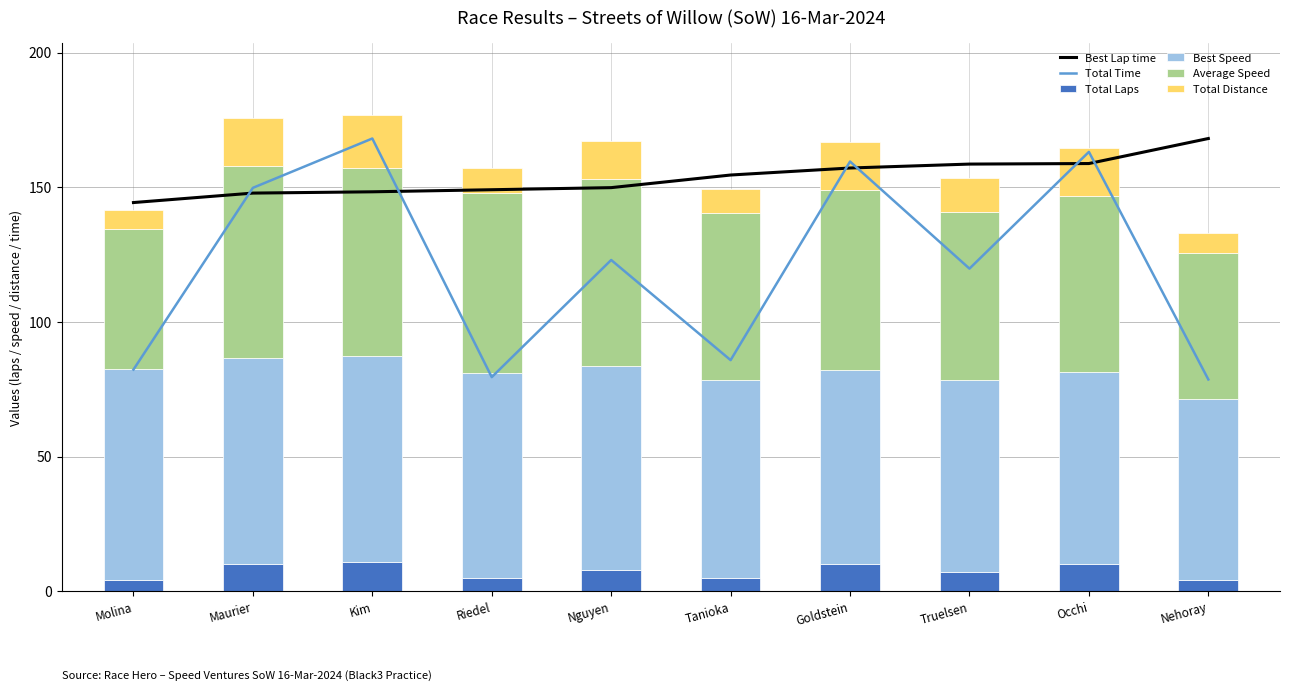

What is the label of the 5th bar from the right?

Tanioka